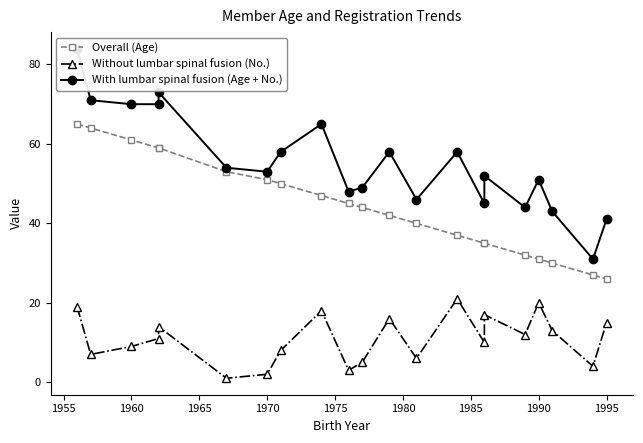

How many values in the Without lumbar spinal fusion (No.) series exceed 11?

10